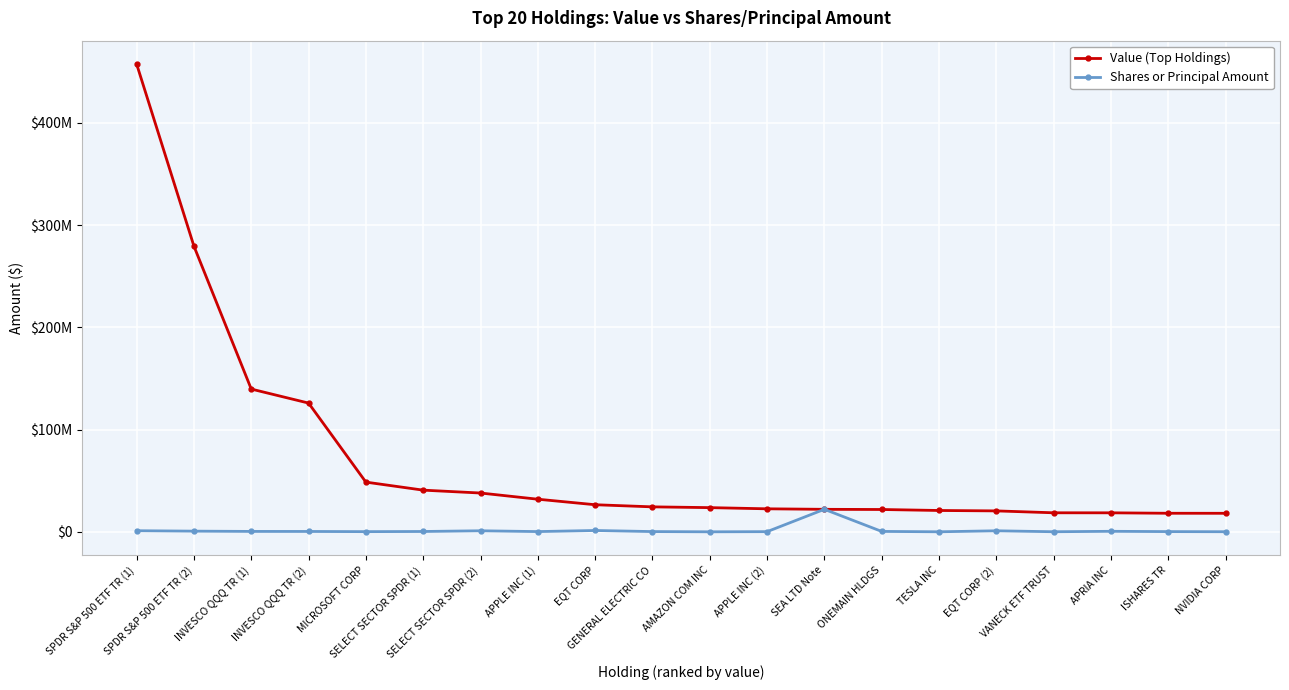

What is the lowest value of the Shares or Principal Amount series?

7200